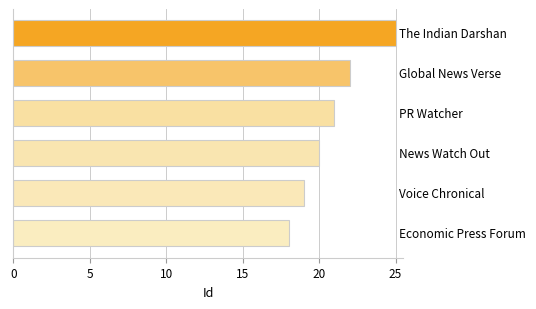

What is the value of the 5th bar from the top?

19